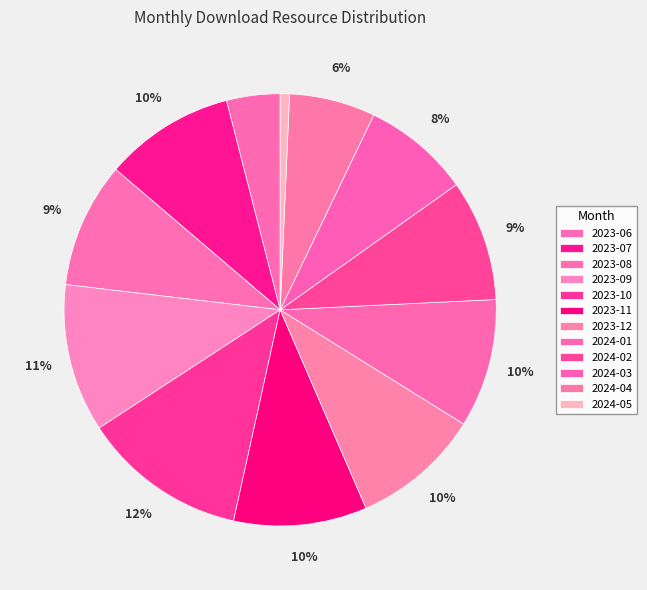

Count the number of slices in the pie.

12